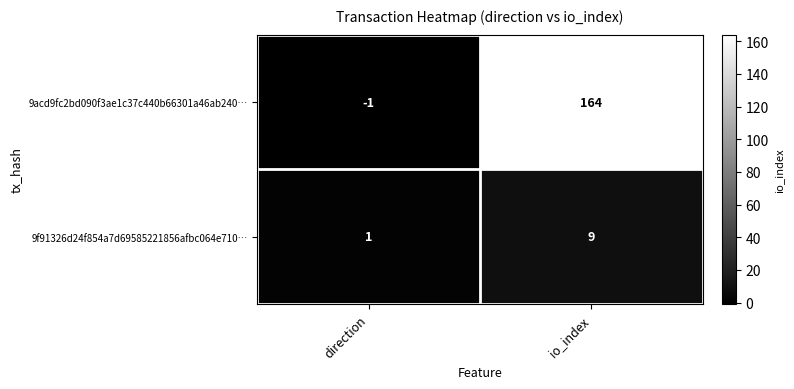

What is the minimum value shown in the chart?

-1